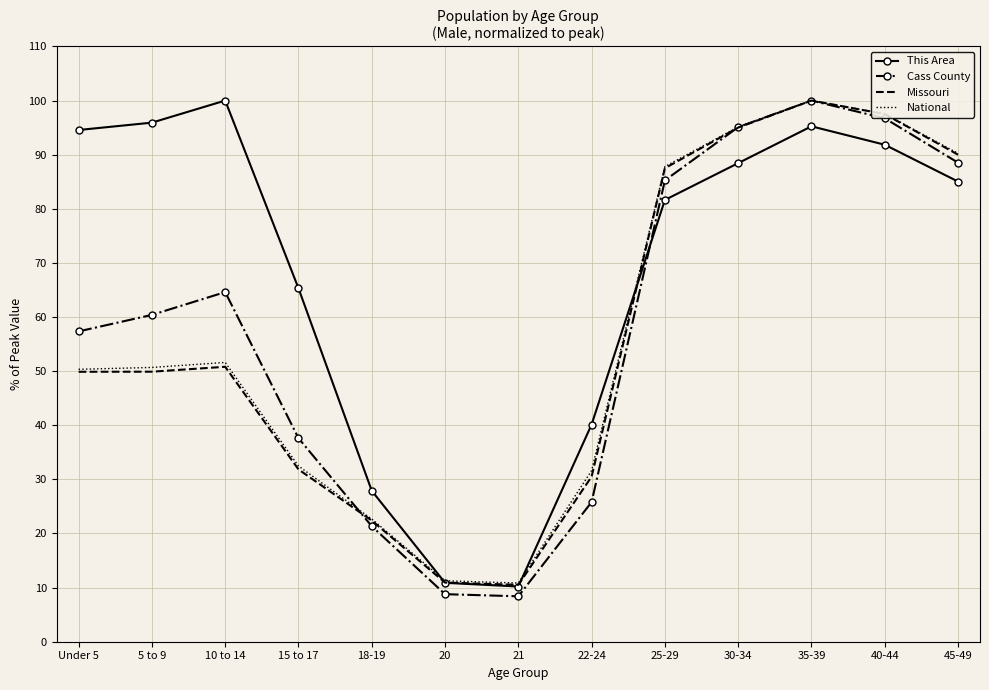

At which category is the sum across all series the highest?

35-39